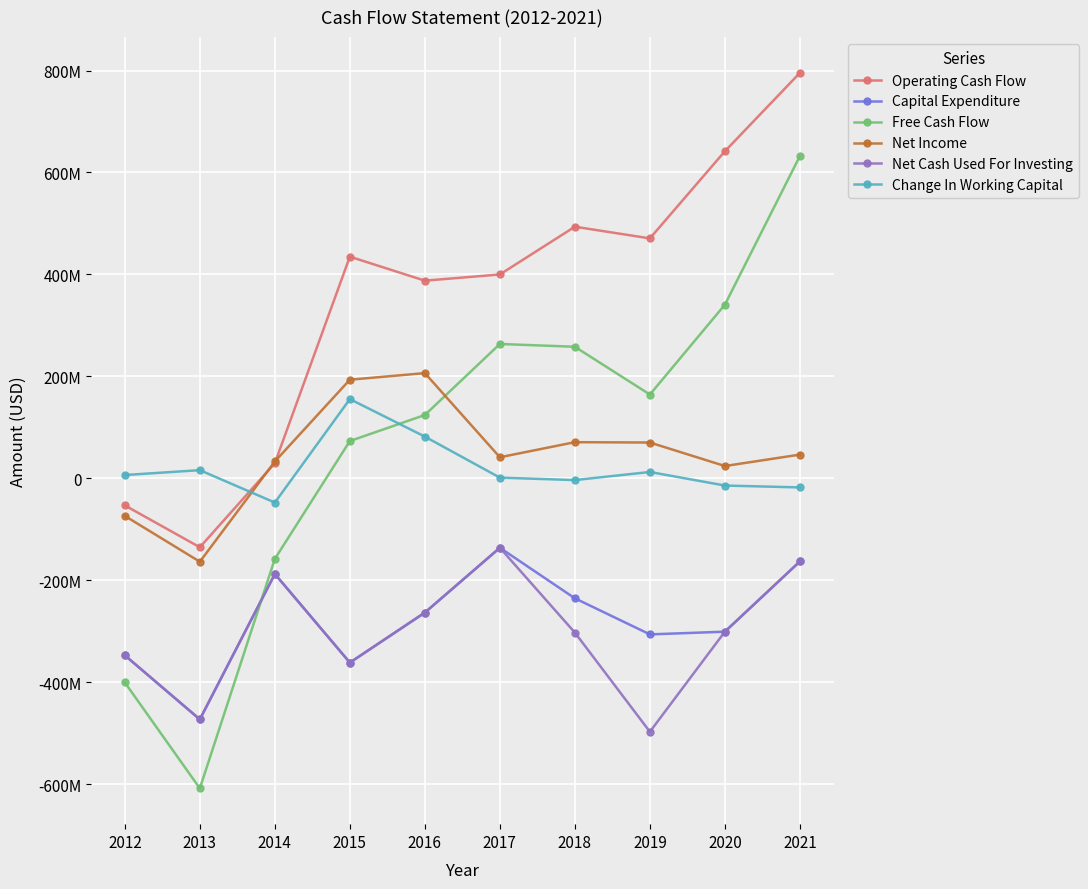

True or false: Change In Working Capital and Capital Expenditure intersect in this chart.

False